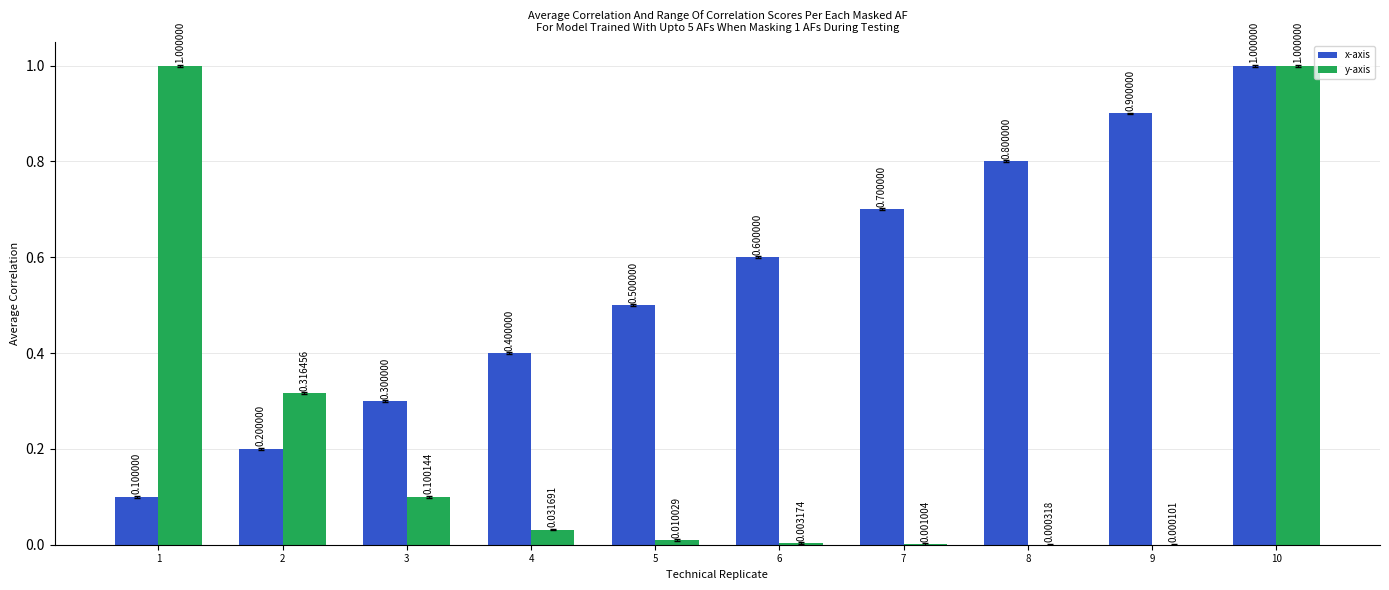

What is the sum of the x-axis values at 6 and 8?

1.4